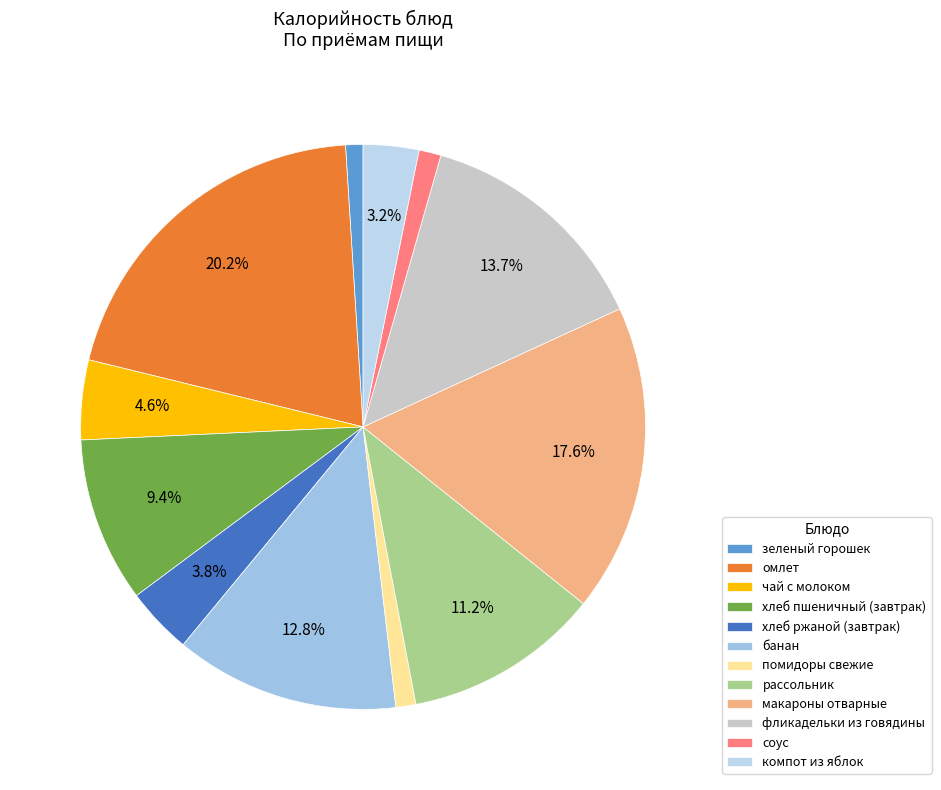

Combined, do компот из яблок and рассольник account for over 50%?

No